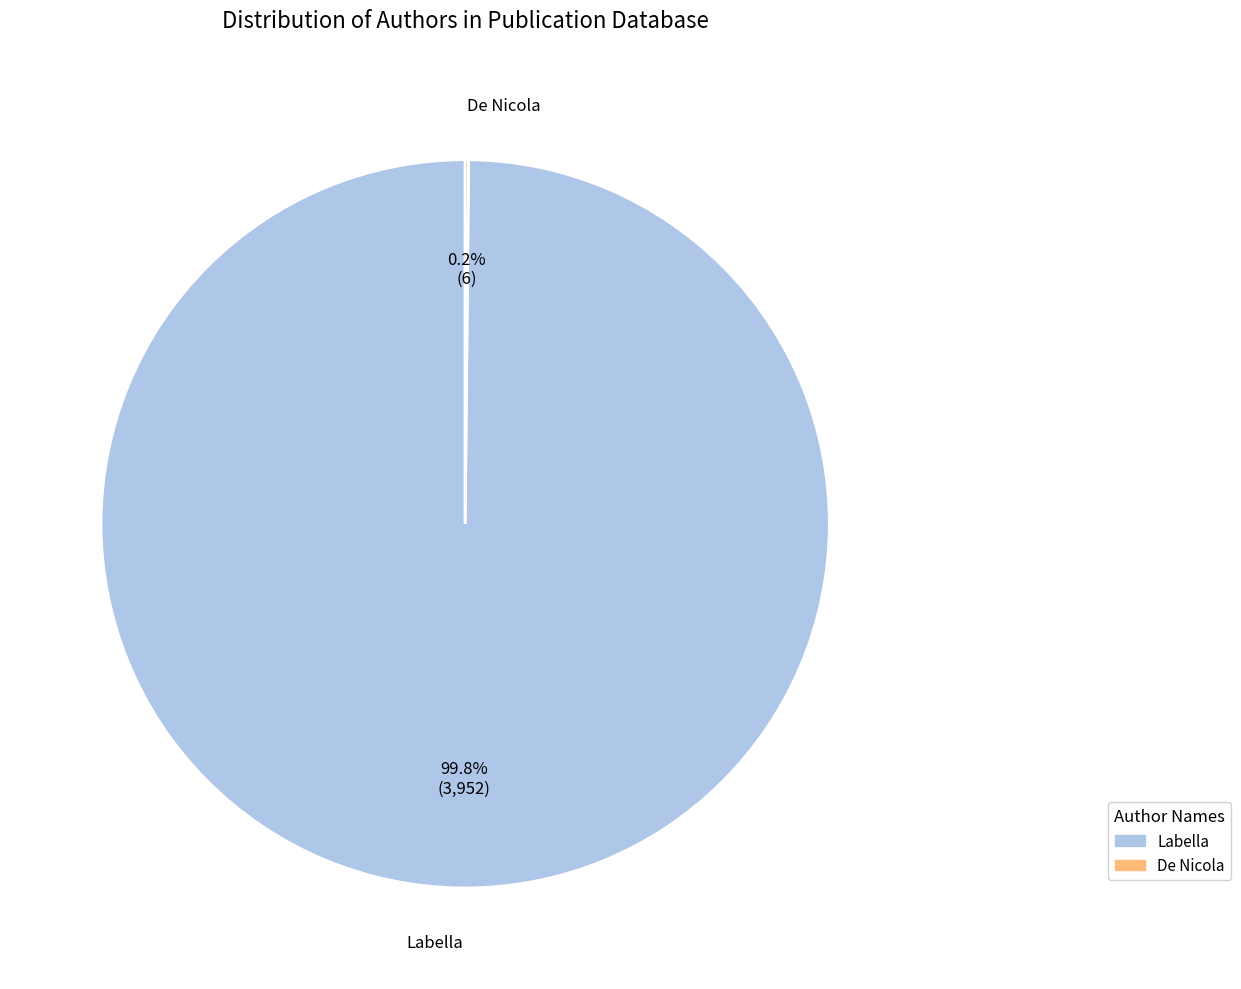

Which slice is the largest?

Labella